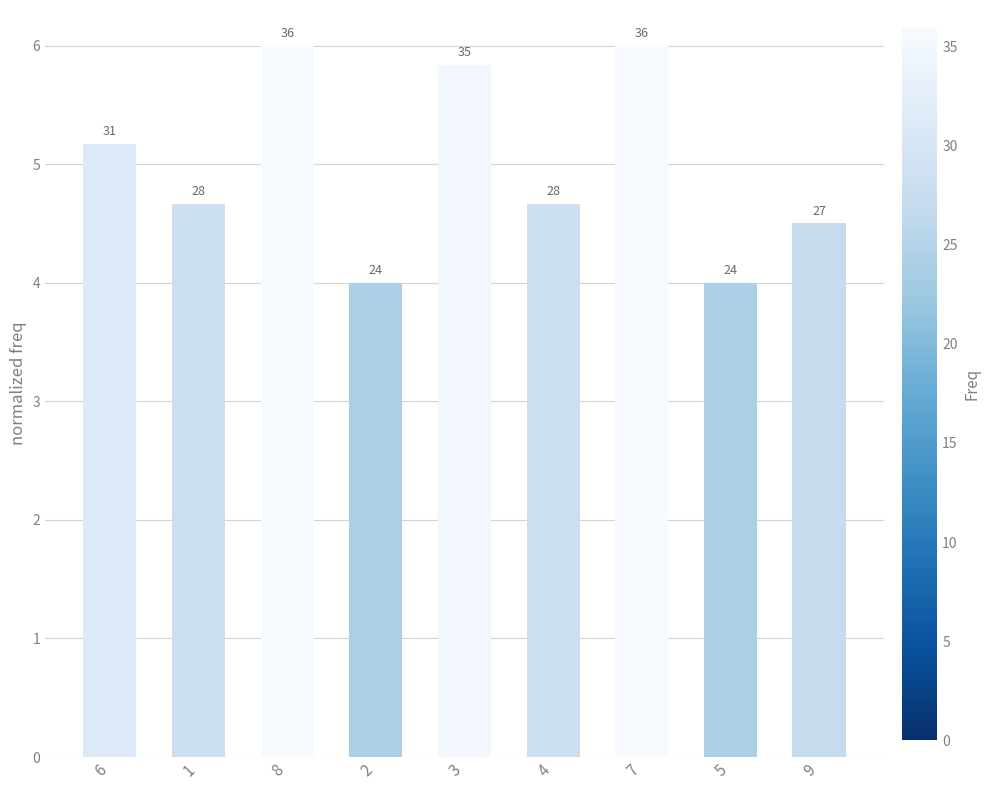

List the labels in order of value, largest first.

8, 7, 3, 6, 1, 4, 9, 2, 5